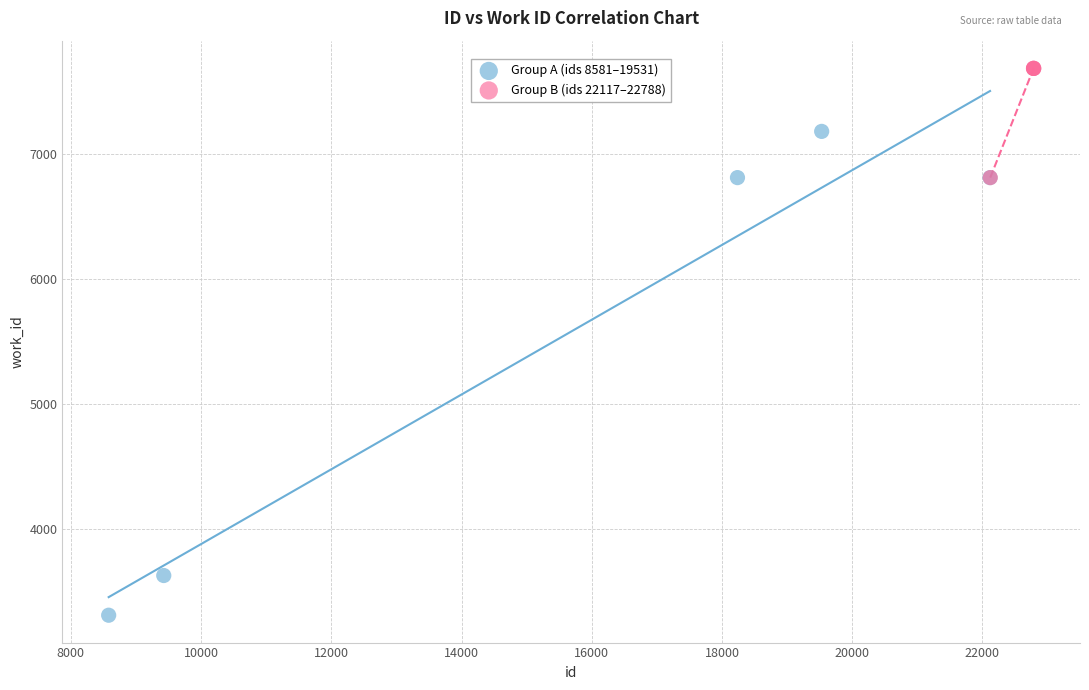

Which series contains the highest Y value?

Group B (ids 22117–22788)